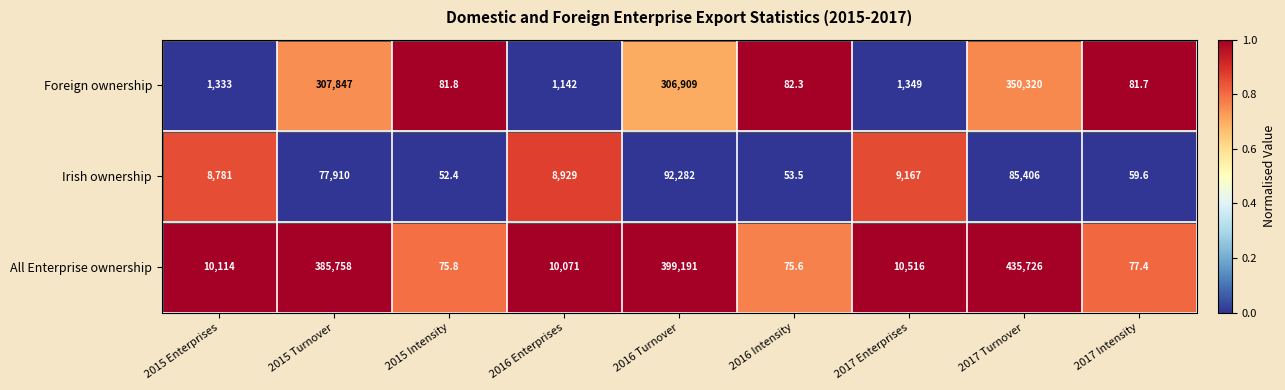

What is the difference between the highest and lowest values at 2017 Enterprises?

9167.0